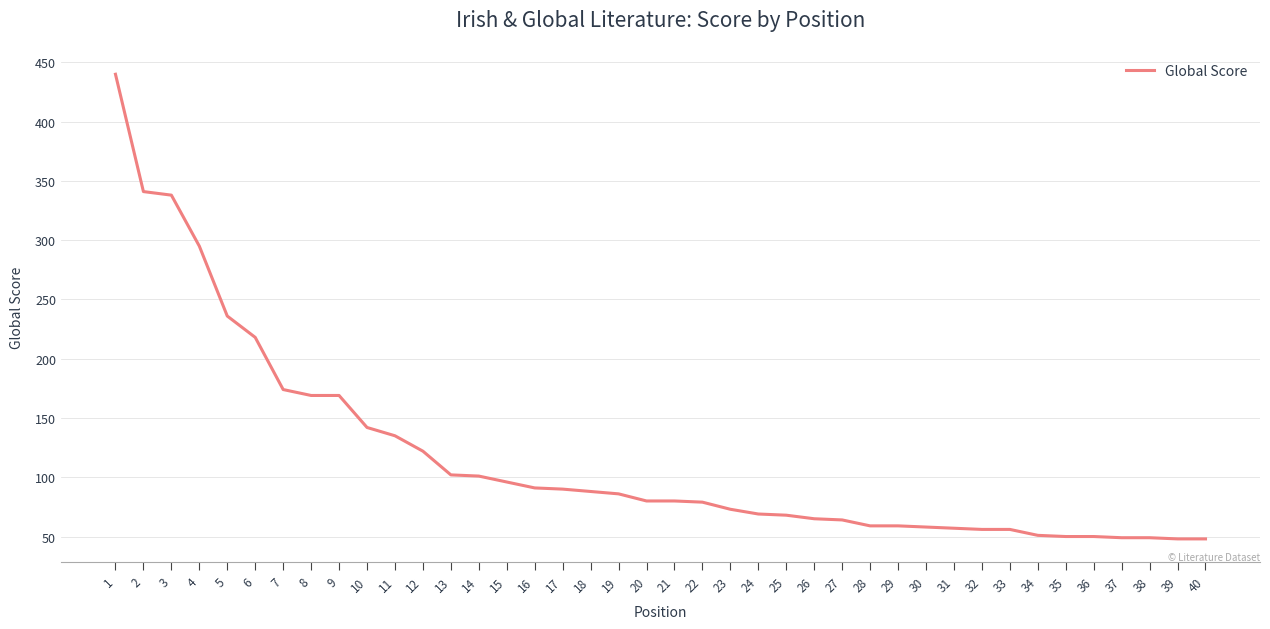

What is the difference between the values at 26 and 3?

273